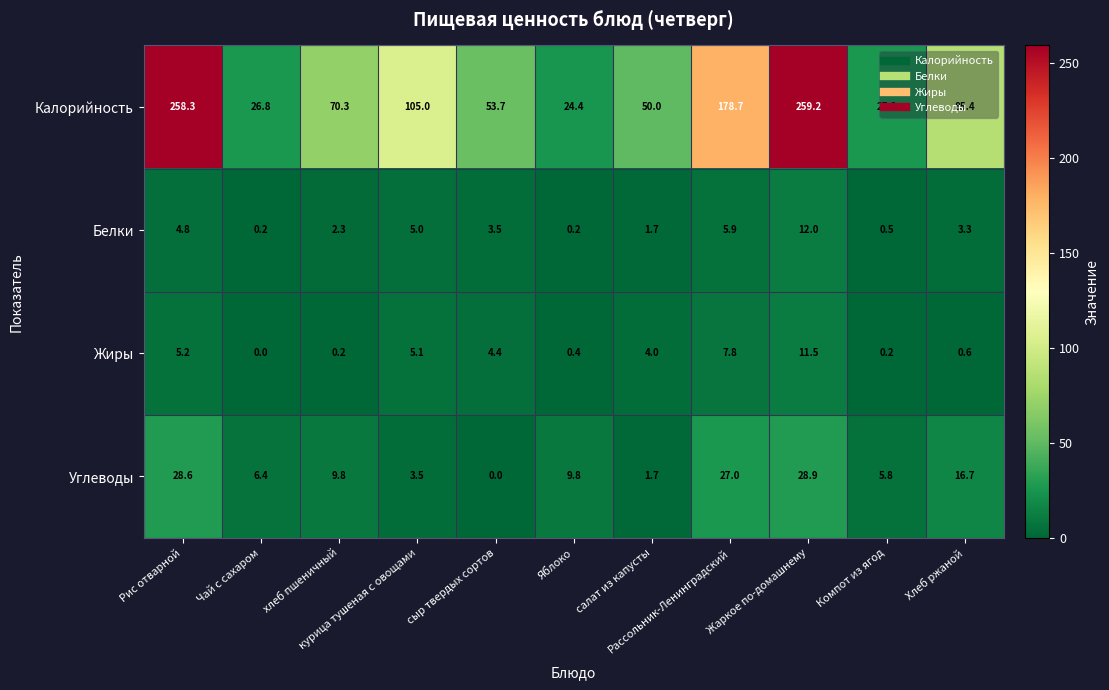

What is the total value across all series at Компот из ягод?

33.7